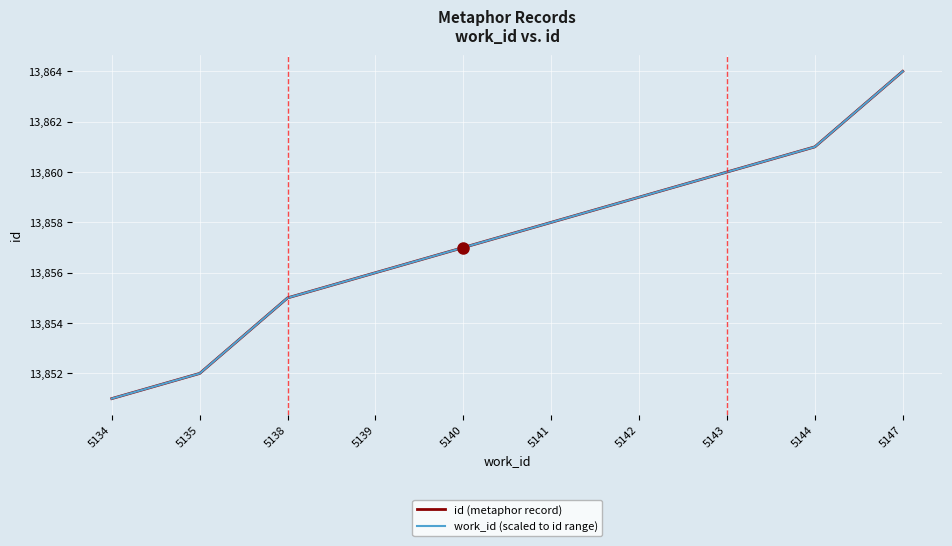

What is the difference between the maximum and second lowest values in the id (metaphor record) series?

12